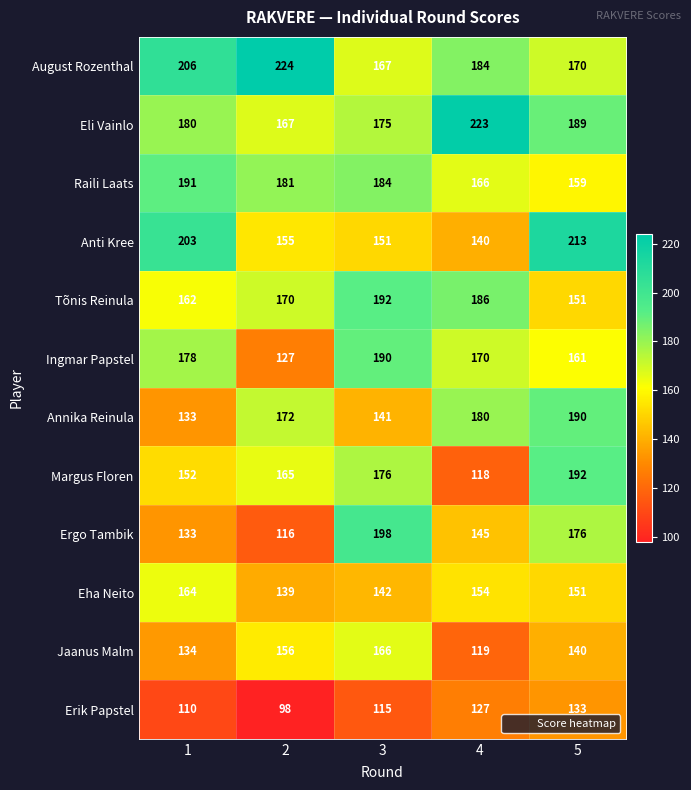

What is the smallest value displayed?

98